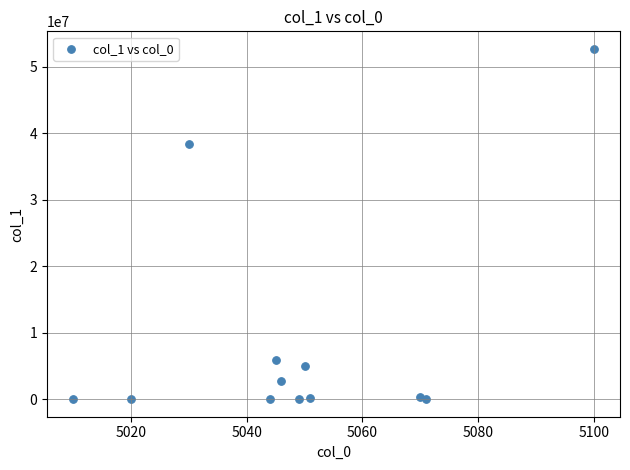

What is the range of X values (max minus min)?

90